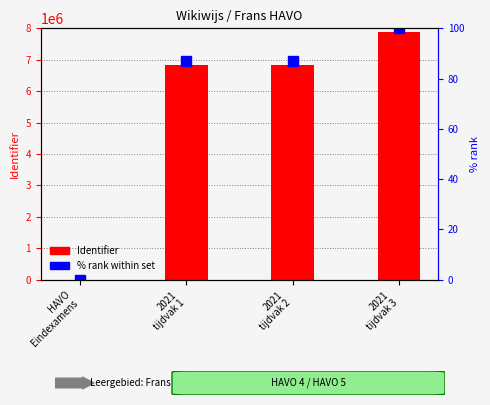

Which series has the largest total across all categories?

Identifier